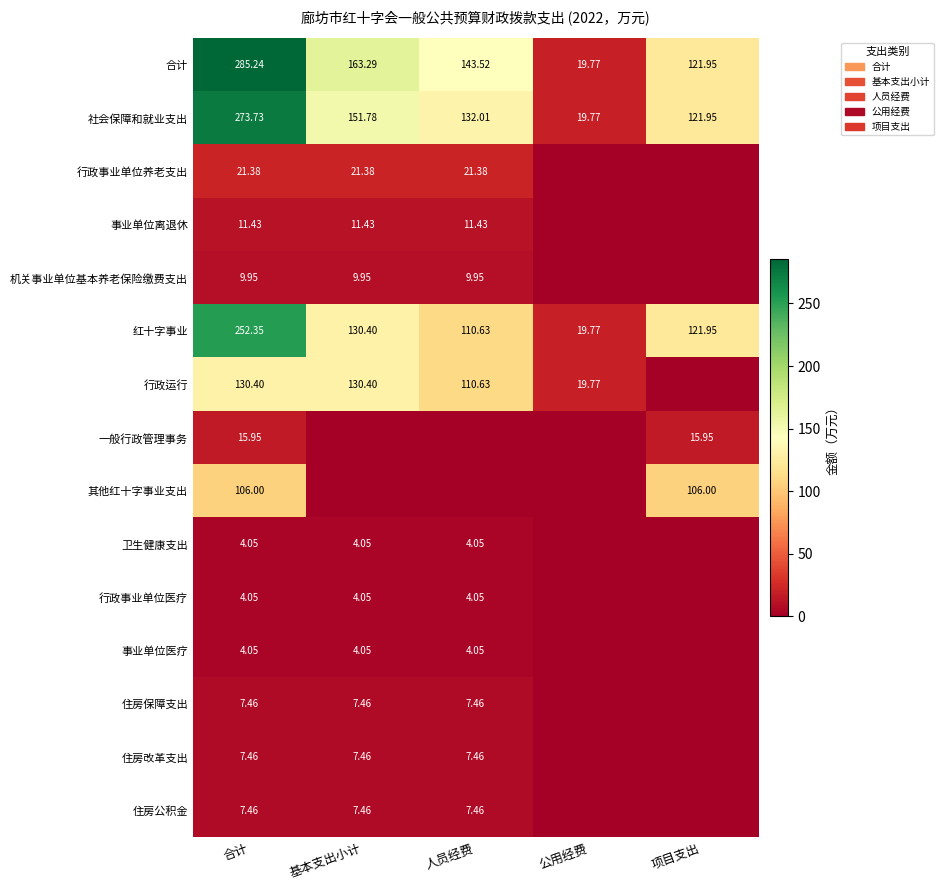

Between 基本支出小计 and 人员经费, which is larger?

基本支出小计